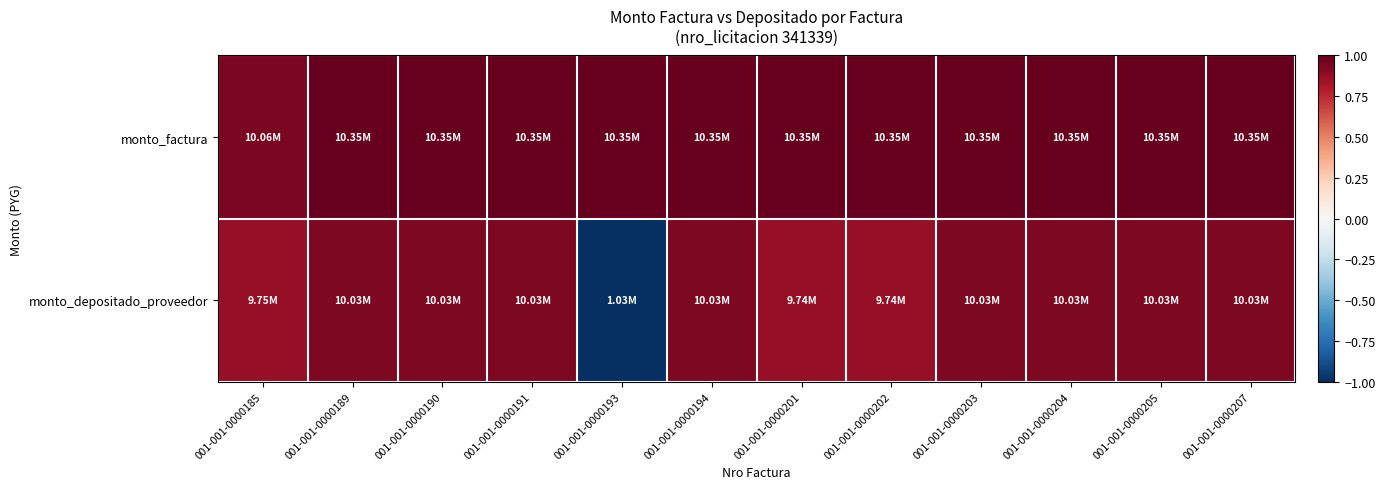

Rank the series by their average value, from highest to lowest.

monto_factura, monto_depositado_proveedor